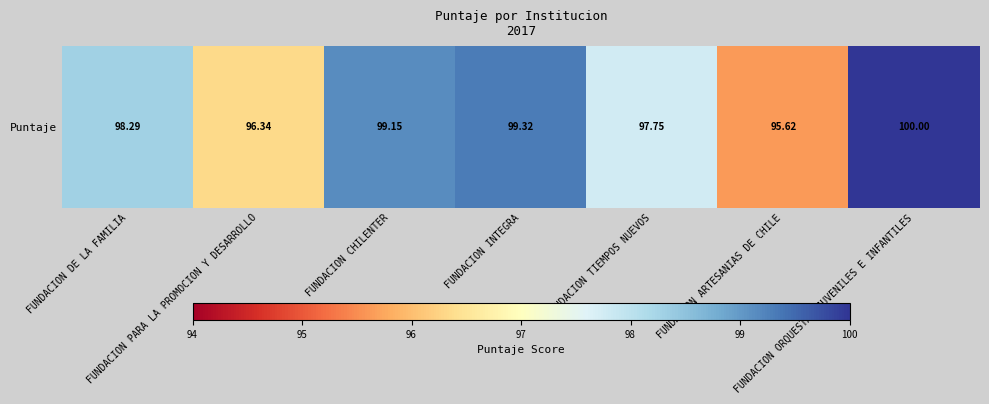

At which label does the data first exceed 98?

FUNDACION DE LA FAMILIA